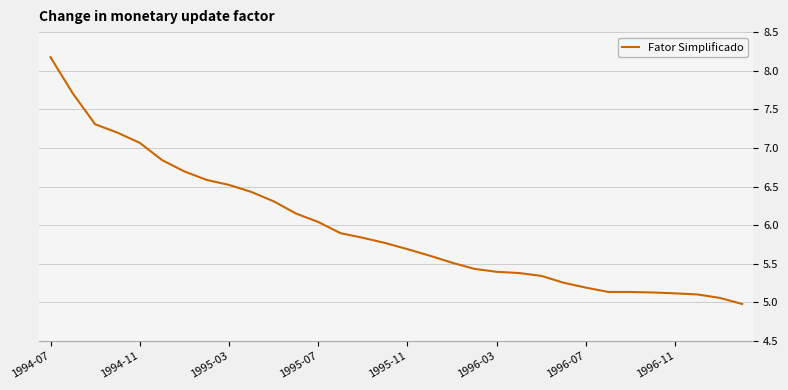

How many lines are shown in the chart?

1